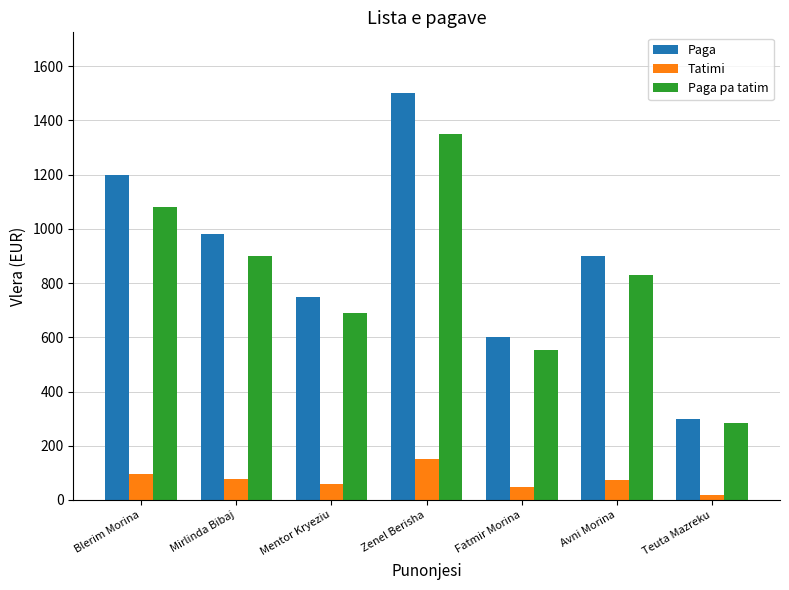

What is the difference between the highest and lowest values at Mirlinda Bibaj?

901.6